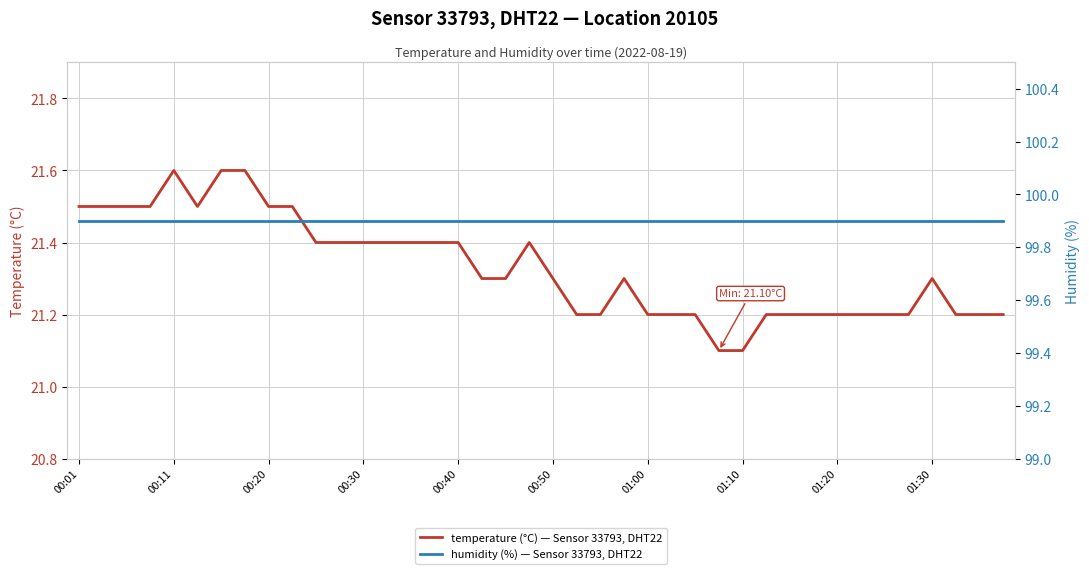

What is the highest value of the temperature (°C) — Sensor 33793, DHT22 series?

21.6